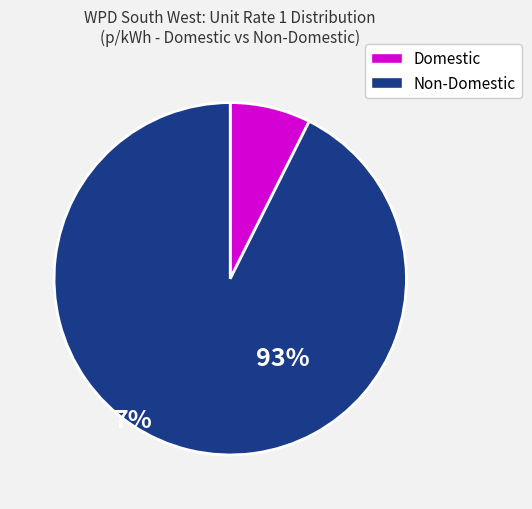

Is there a majority slice in this chart?

Yes